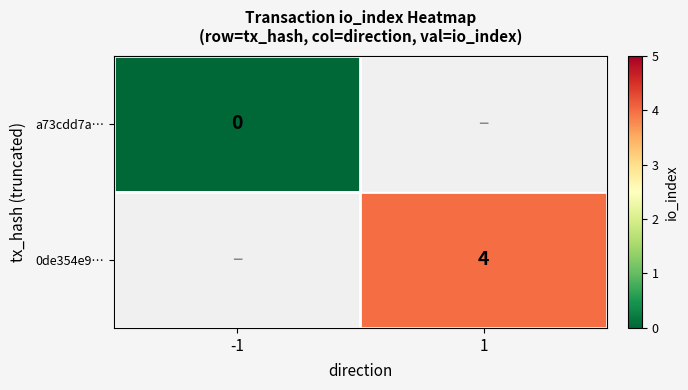

Is the value of a73cdd7a… at -1 greater than the value of 0de354e9… at 1?

No